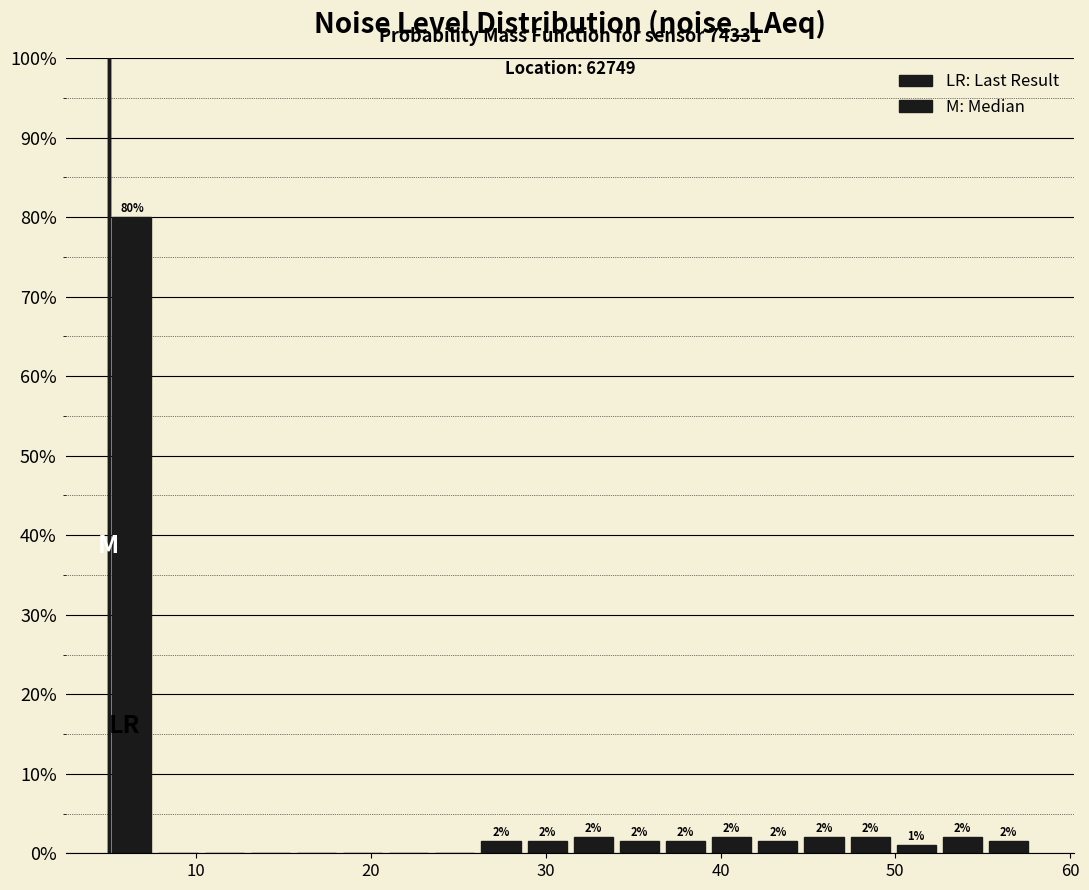

Around what value on the x-axis is the tallest bar? Give the approximate position of its centre, as read against the axis.

6